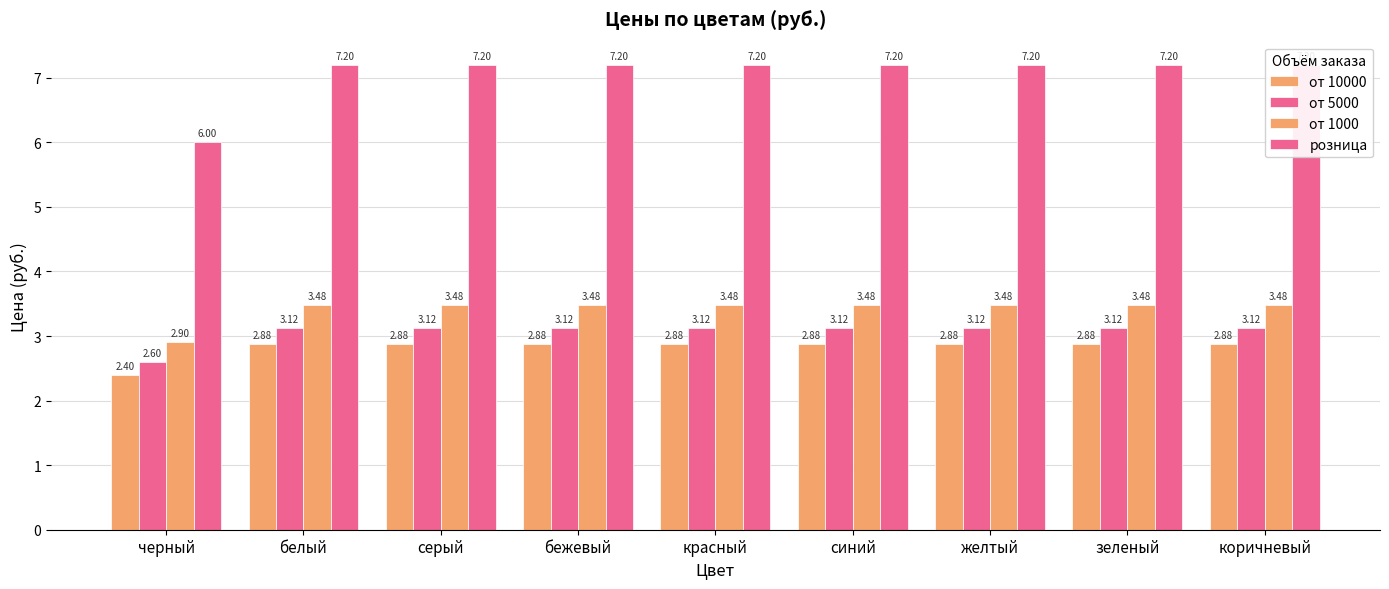

Is it true that от 1000 equals 1.7 at синий?

False